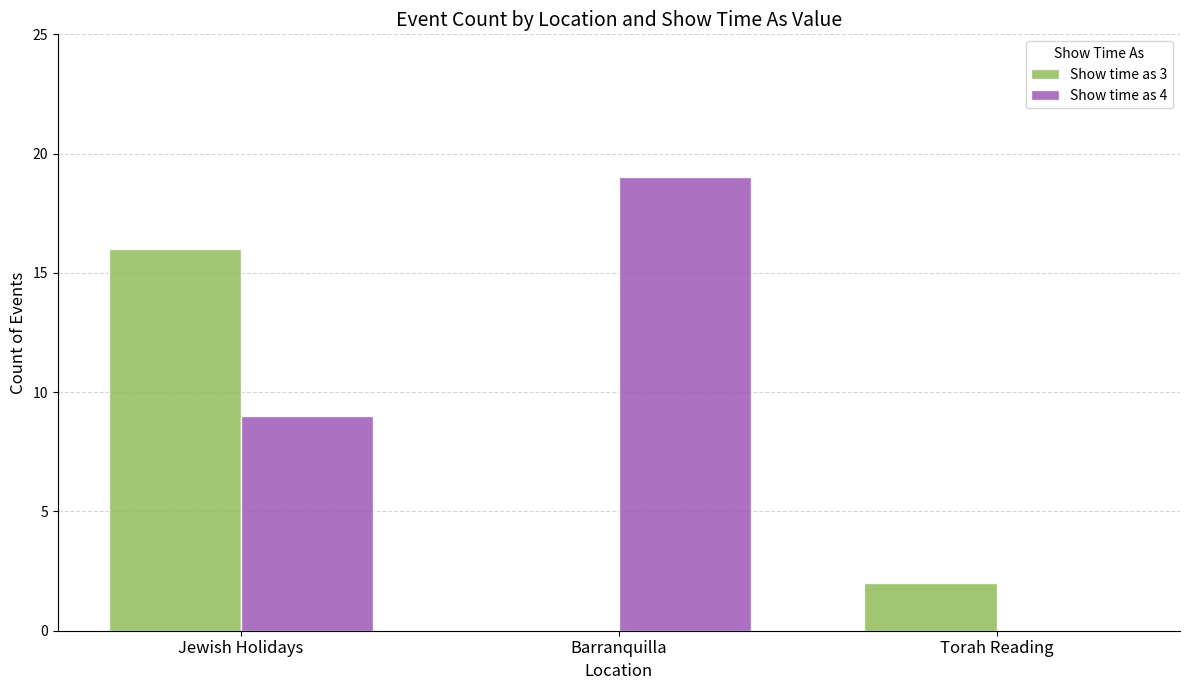

Which series has the largest range (max minus min)?

Show time as 4